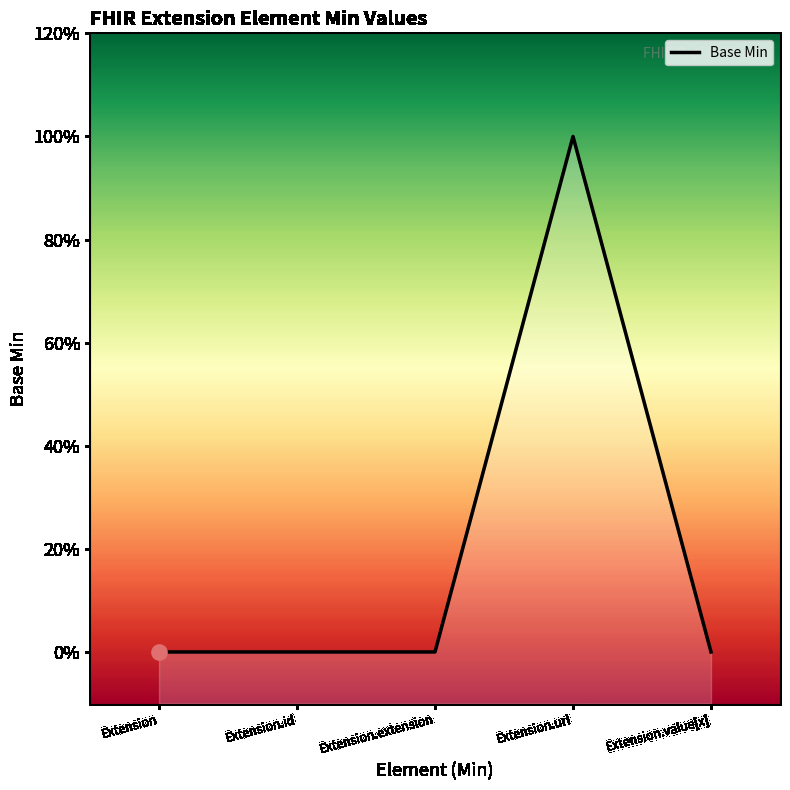

What is the change in value from Extension to Extension.url?

+1